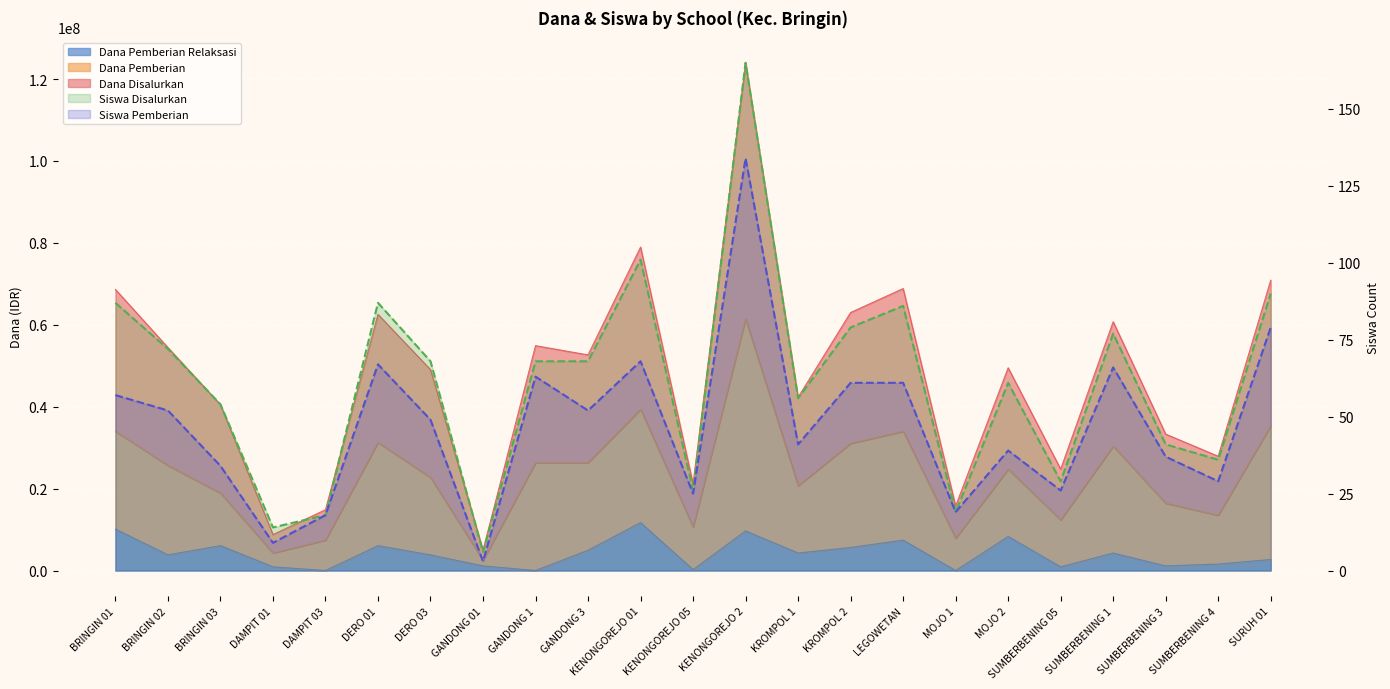

How many interior local peaks does the Siswa Pemberian (line) series have?

6